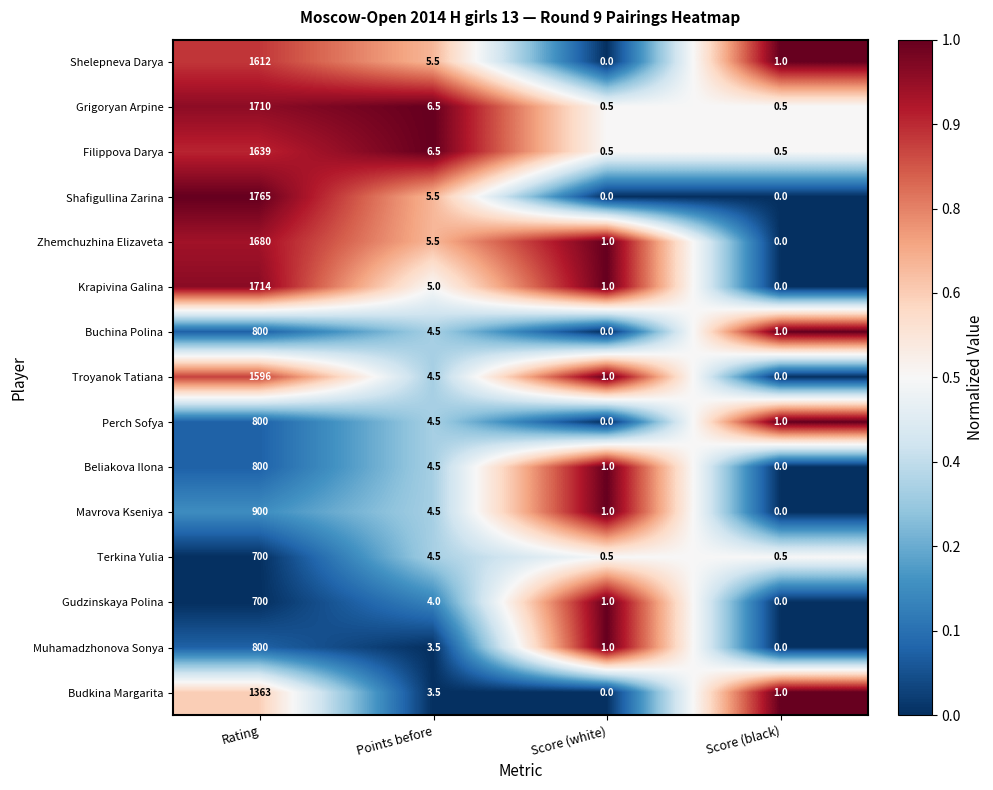

List the labels in order of Budkina Margarita value, largest first.

Rating, Points before, Score (black), Score (white)